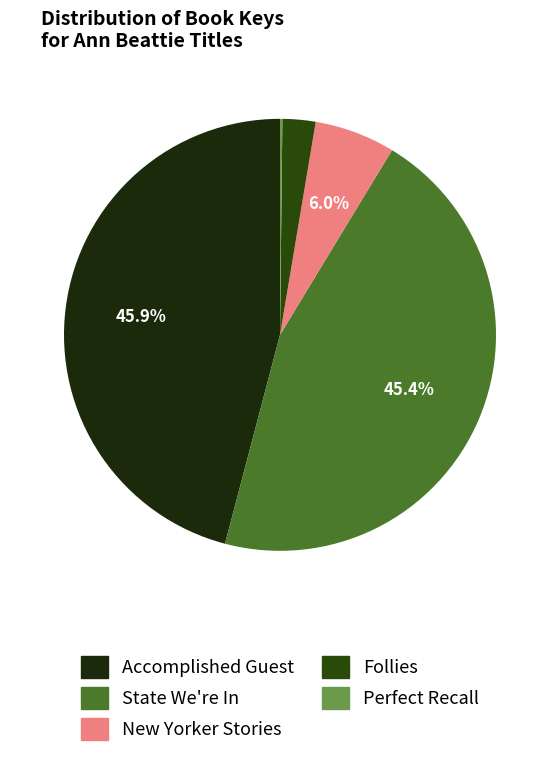

Between State We're In and Follies, which is larger?

State We're In